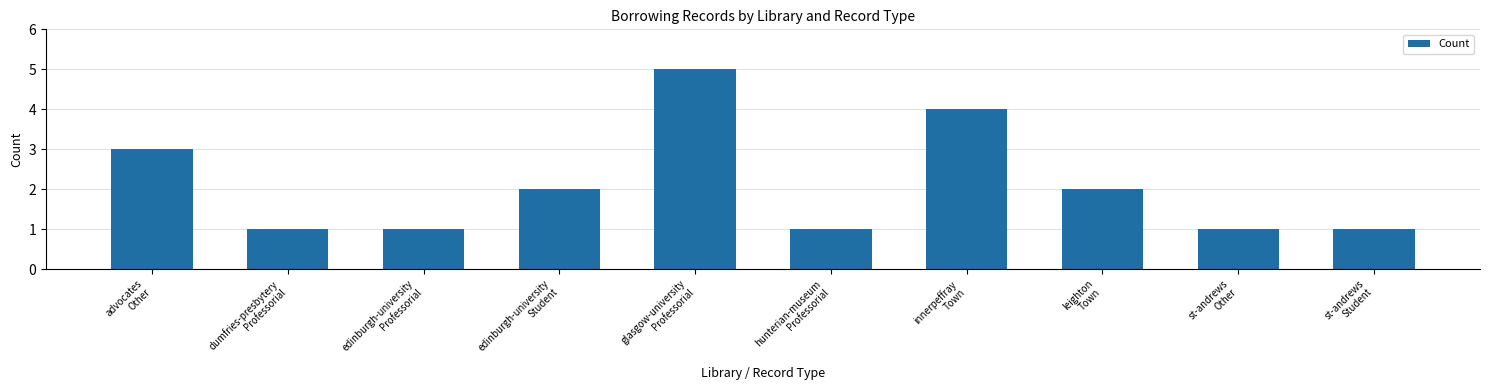

Read the value at dumfries-presbytery
Professorial.

1